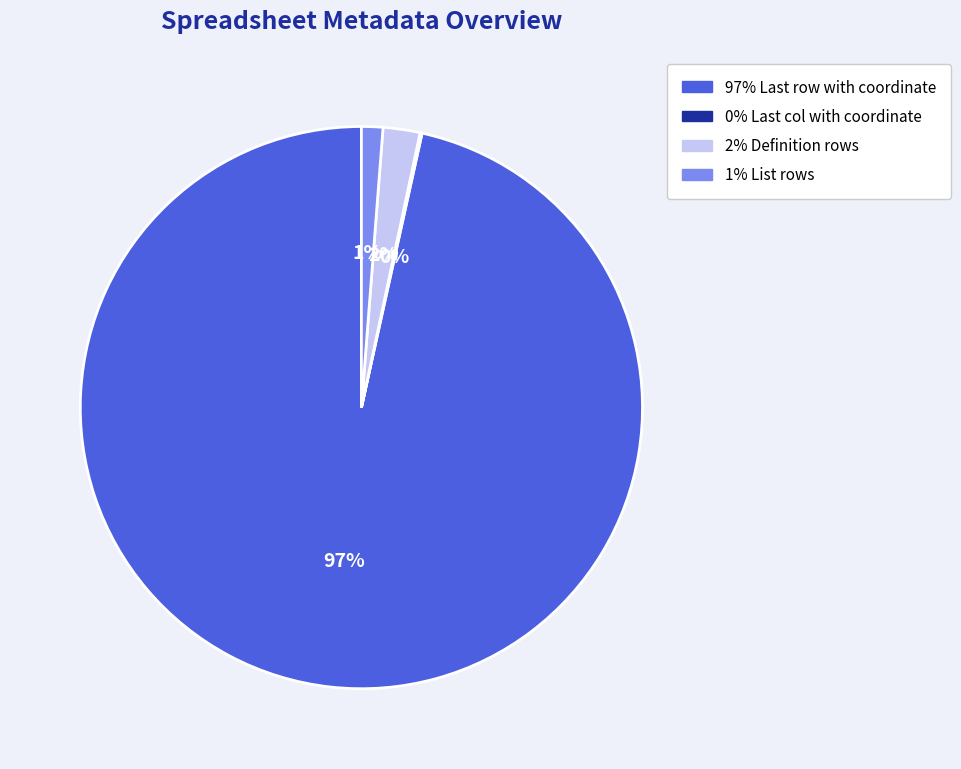

To the nearest percent, what is the average slice percentage?

25%